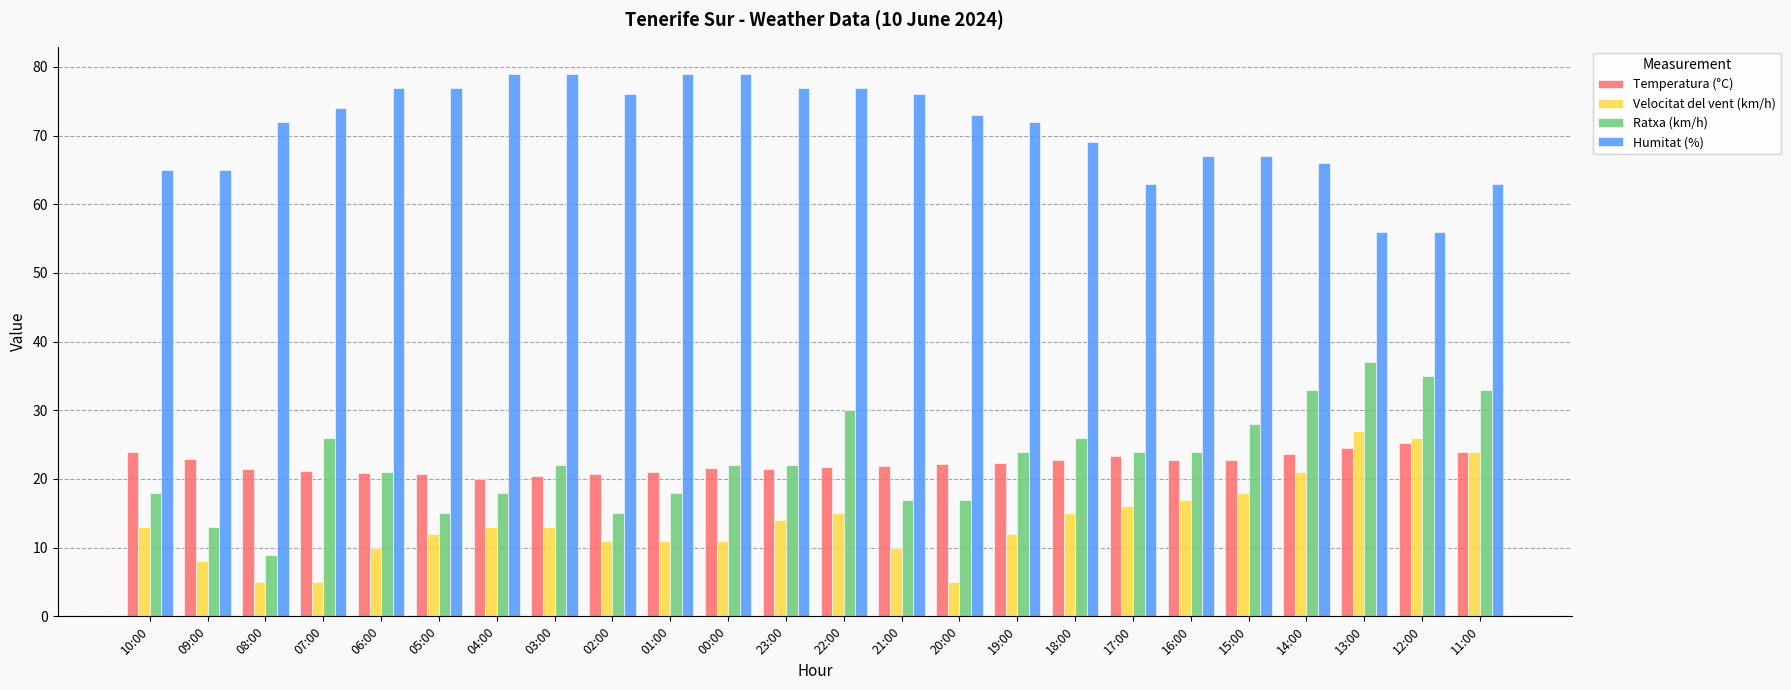

What is the minimum value shown in the chart?

5.0